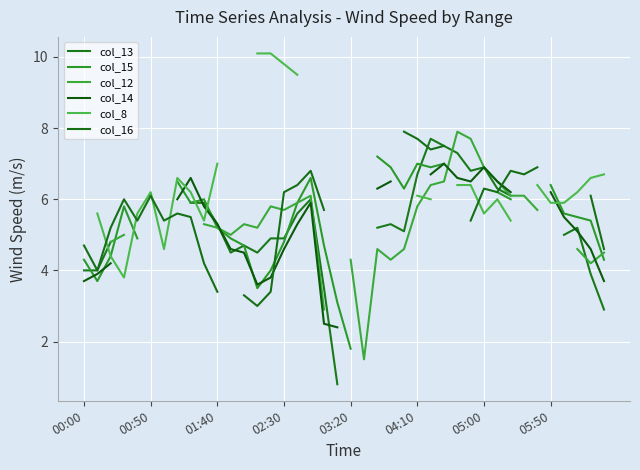

True or false: col_14 and col_13 cross at least once.

True